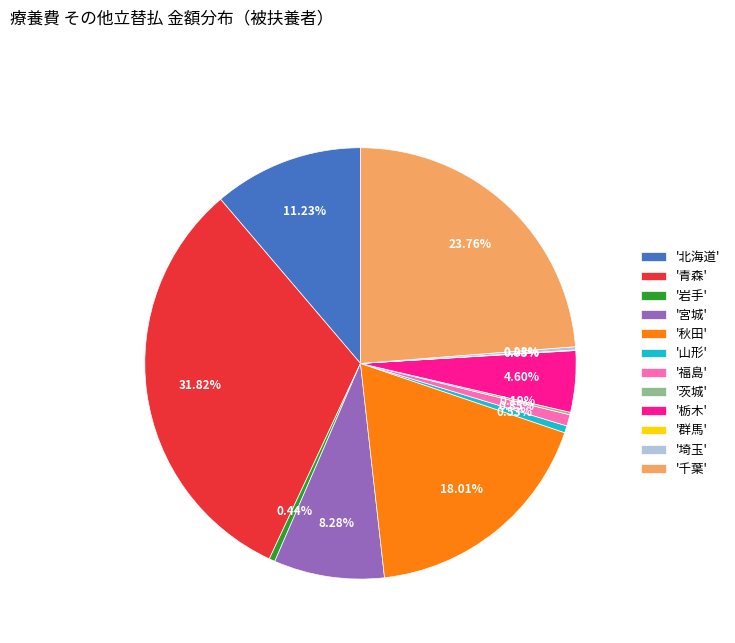

Which slice is the largest?

'青森'